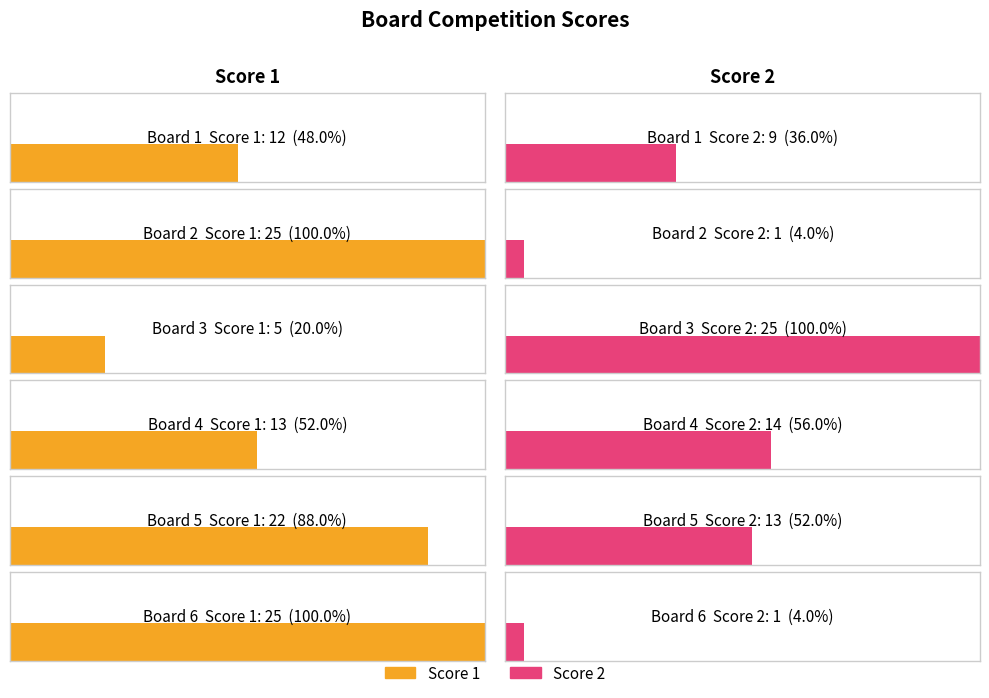

Count the number of categories in the chart.

6